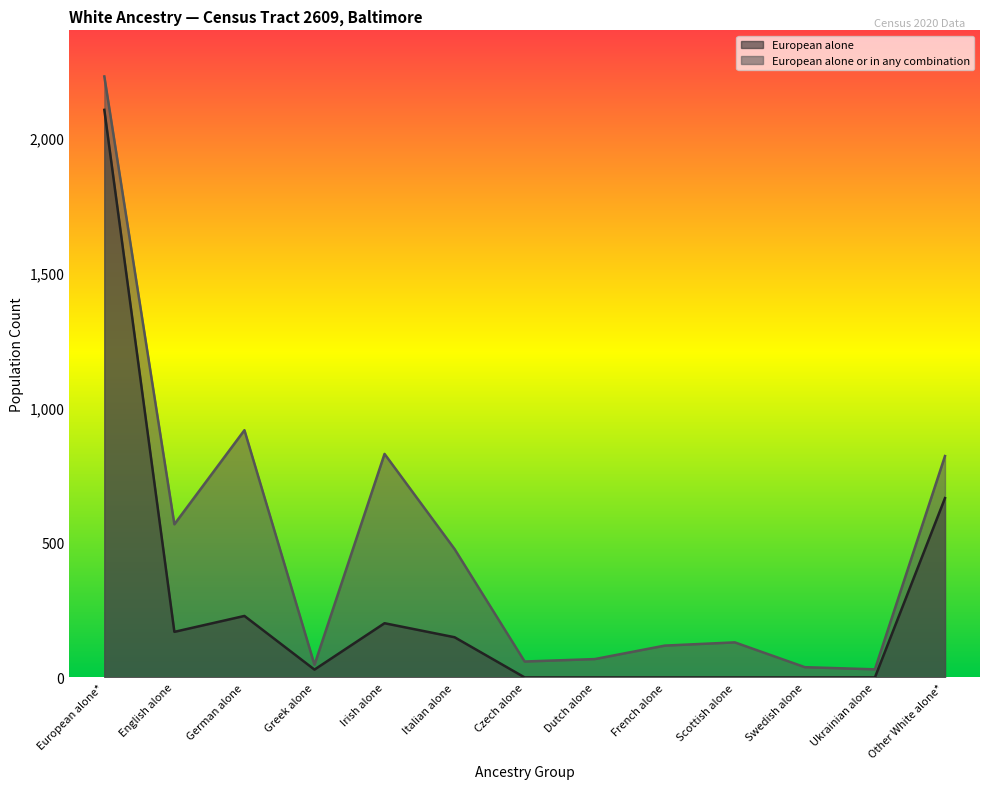

At which label does European alone reach its peak?

European alone*